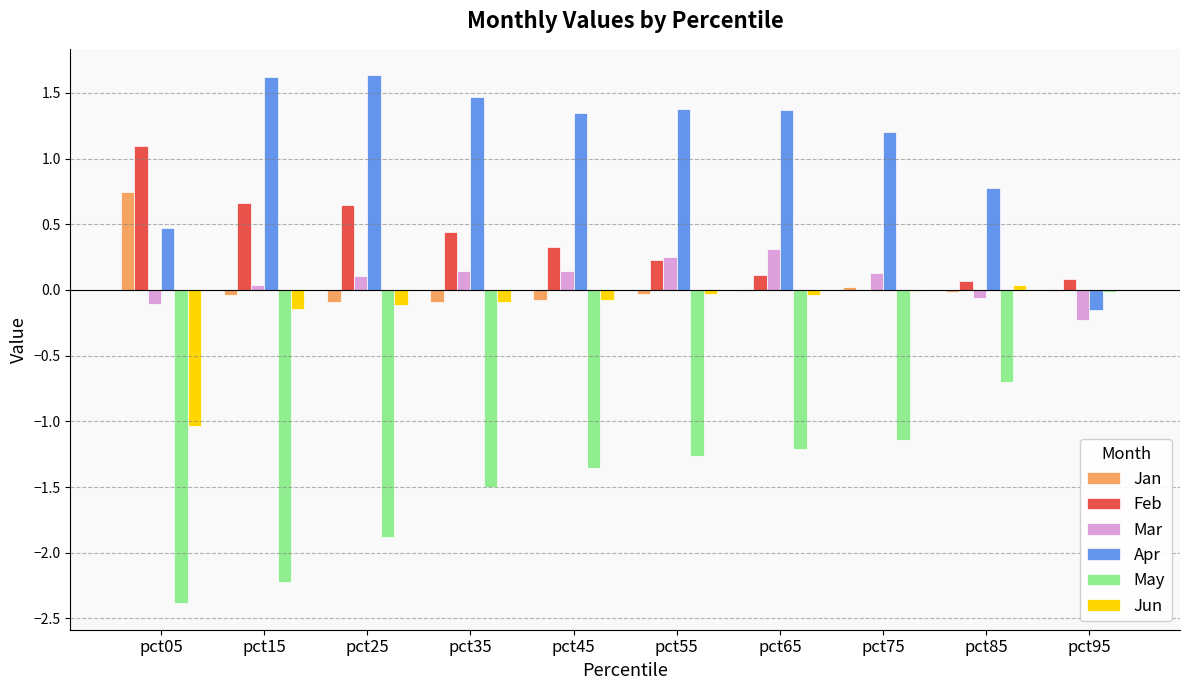

What is the total value across all series at pct15?

-0.1